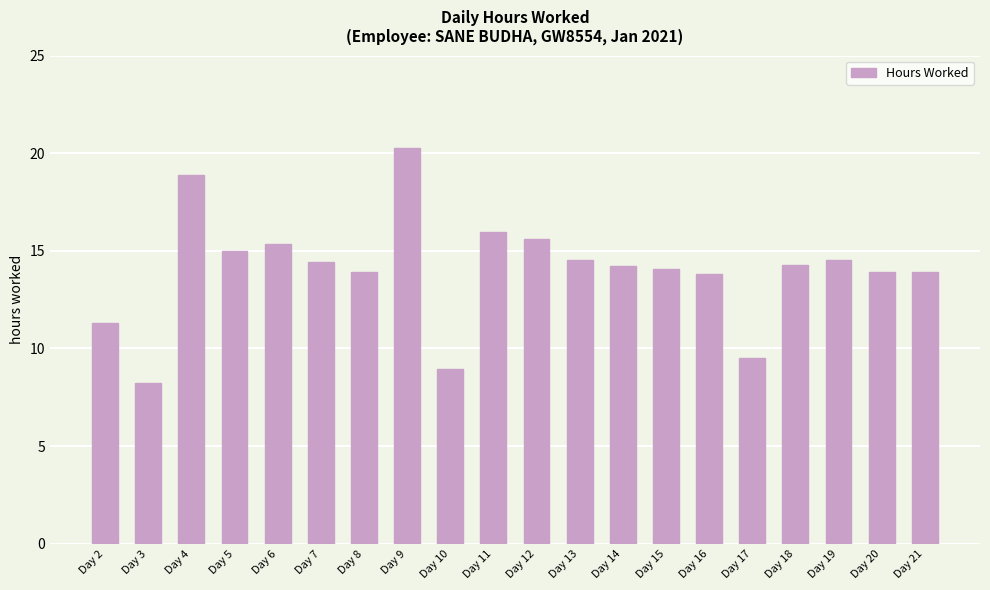

What value does the data have at Day 7?

14.4